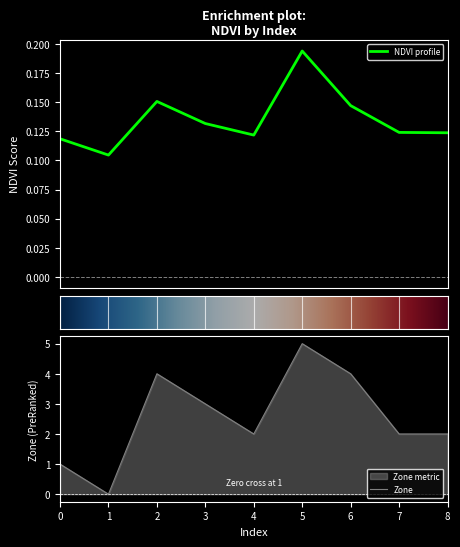

What is the sum of the Zone values at 0 and 3?

4